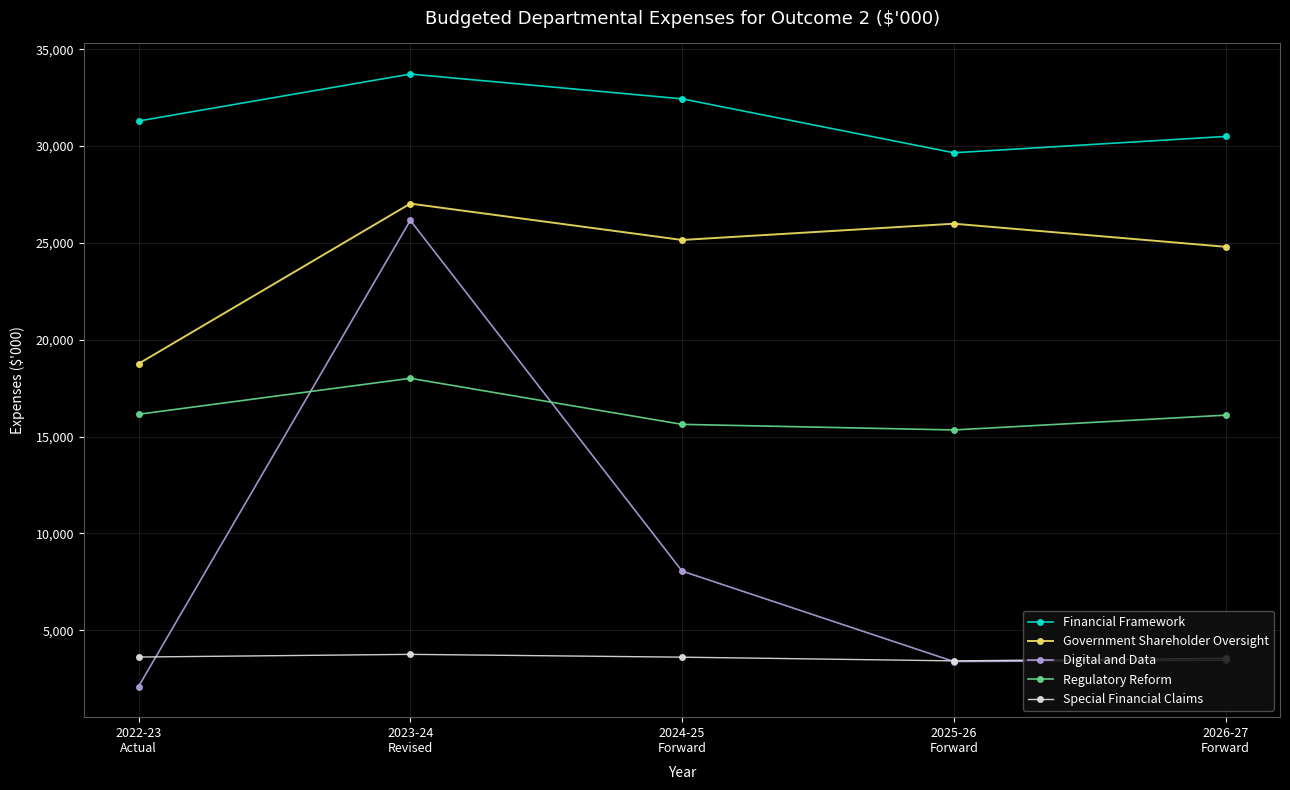

How many lines are shown in the chart?

5